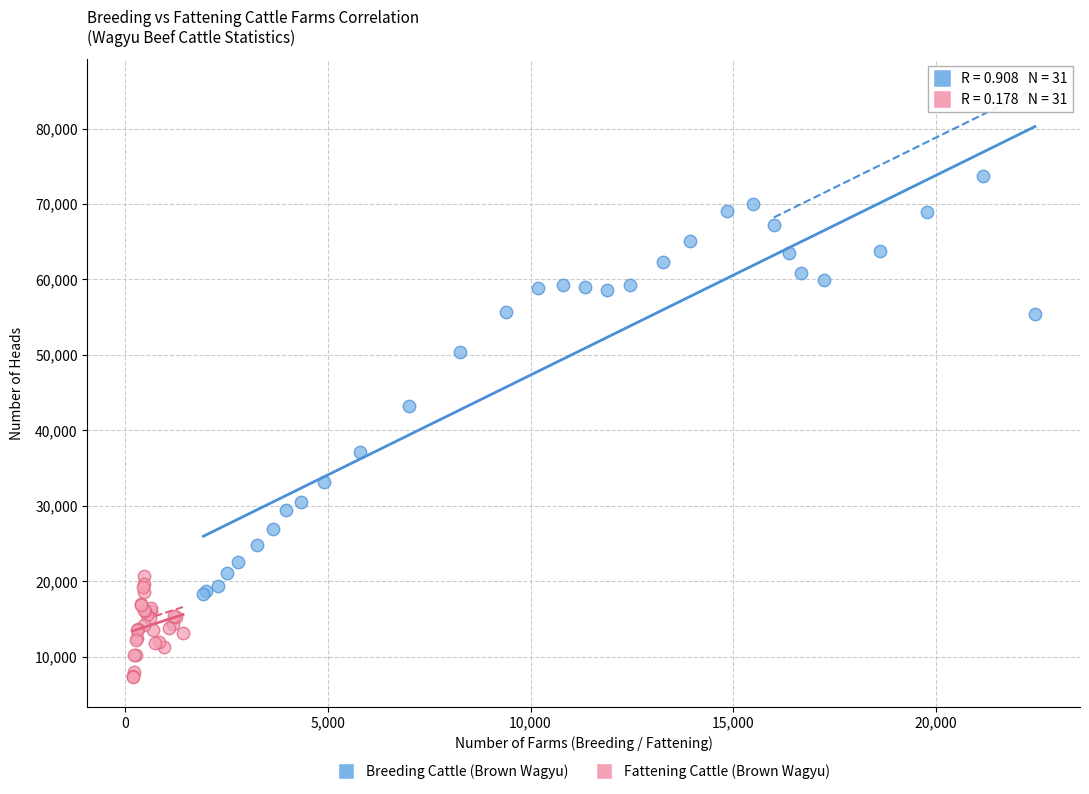

Which series has the largest Y range (max minus min)?

Breeding Cattle (Brown Wagyu)